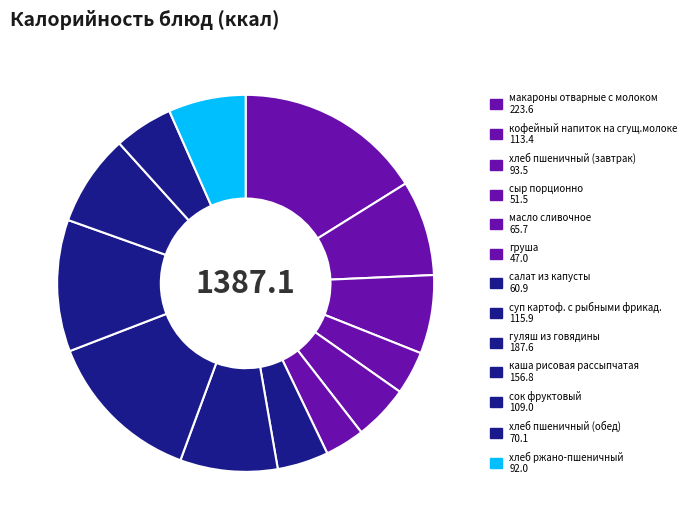

Is the sum of хлеб пшеничный (обед) and кофейный напиток на сгущ.молоке greater than half?

No